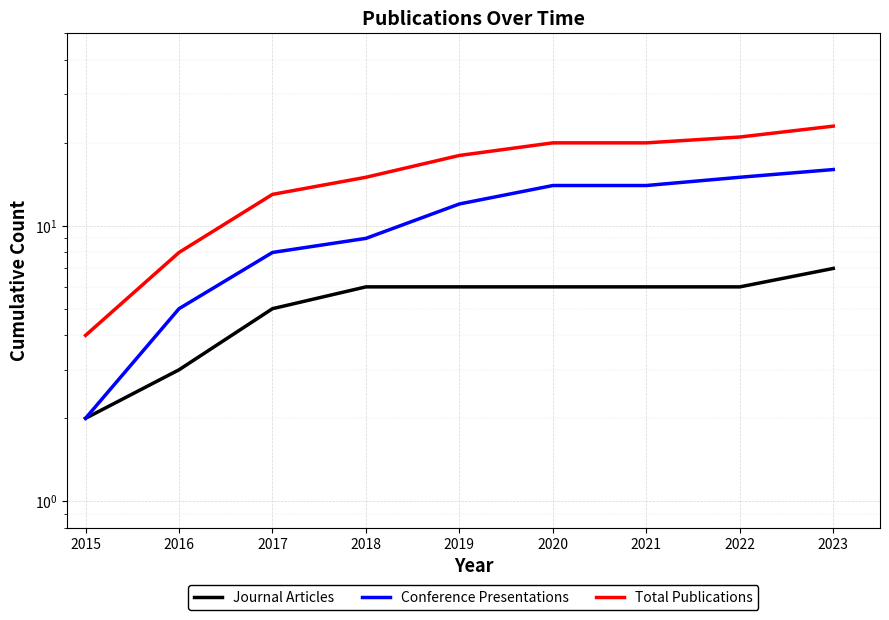

At which label does Journal Articles reach its peak?

2023